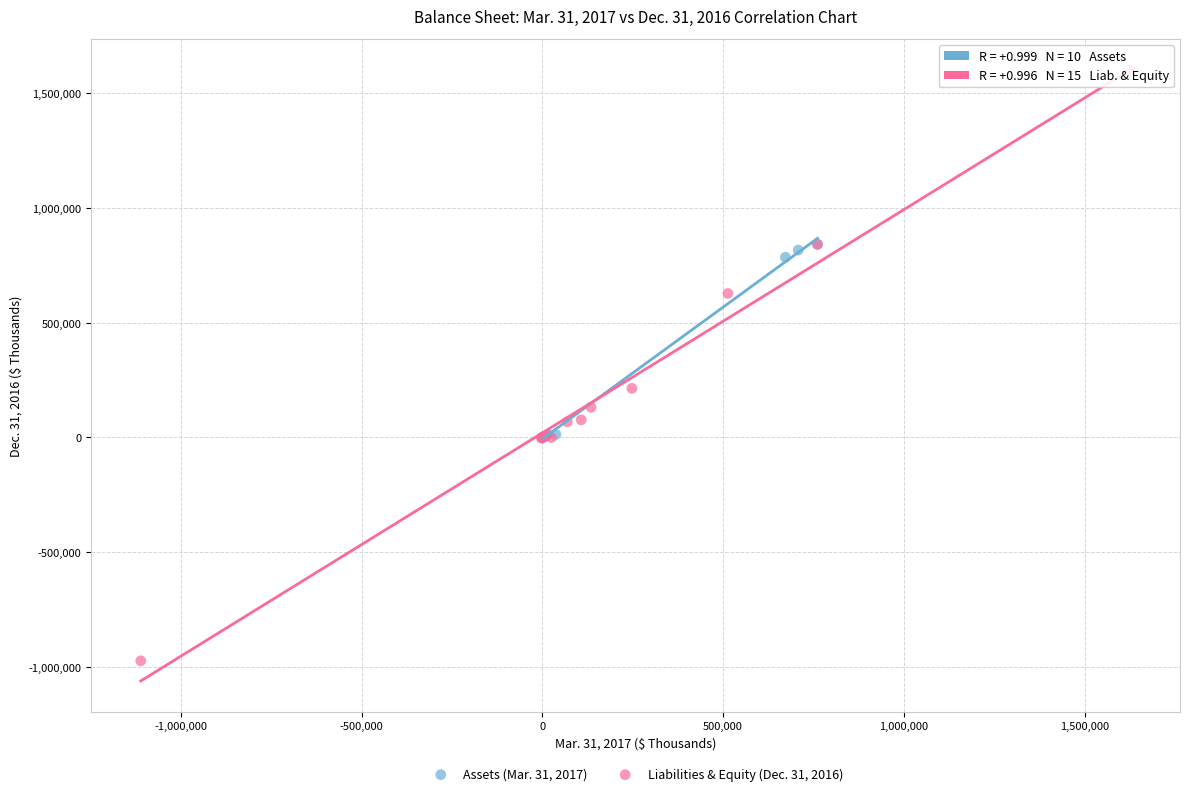

Which series contains the lowest Y value?

Liabilities & Equity (Dec. 31, 2016)